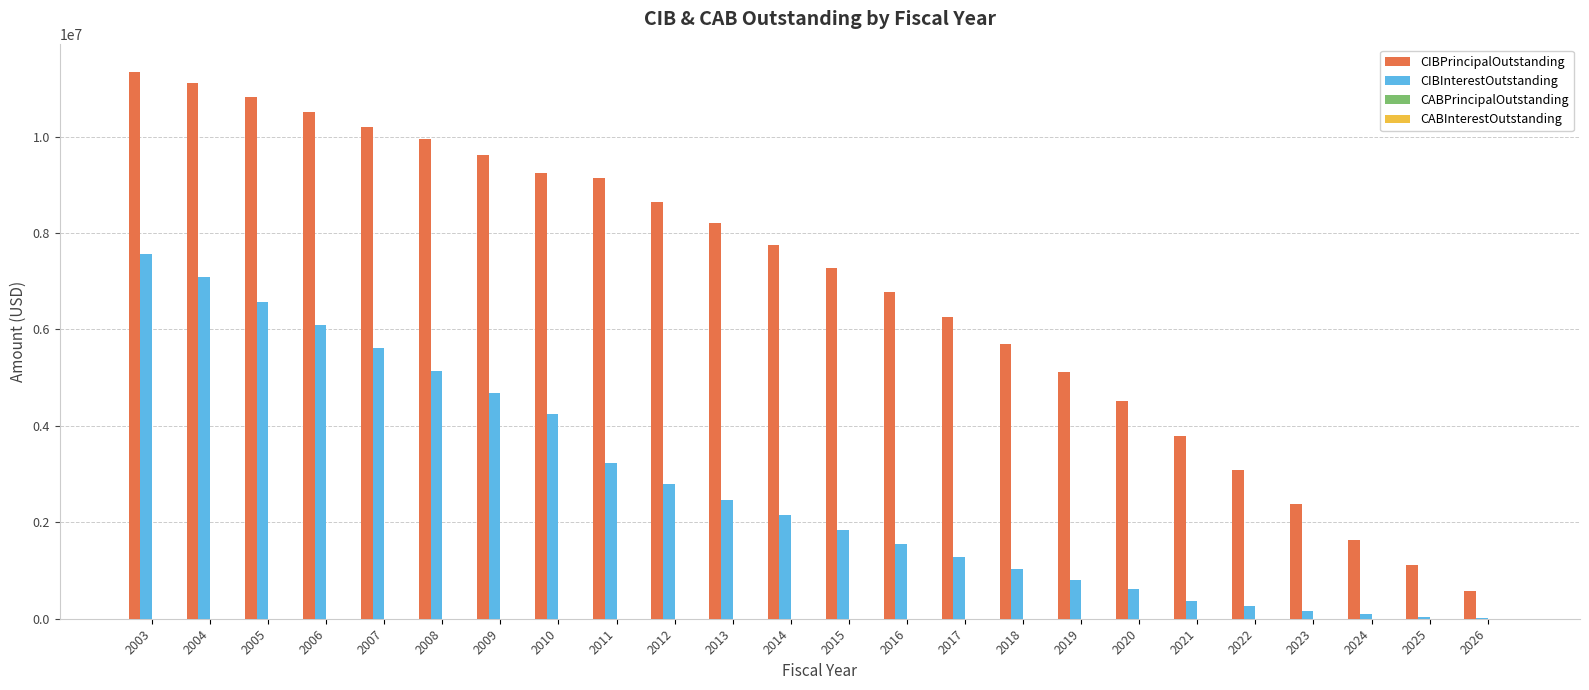

Which series has the largest range (max minus min)?

CIBPrincipalOutstanding